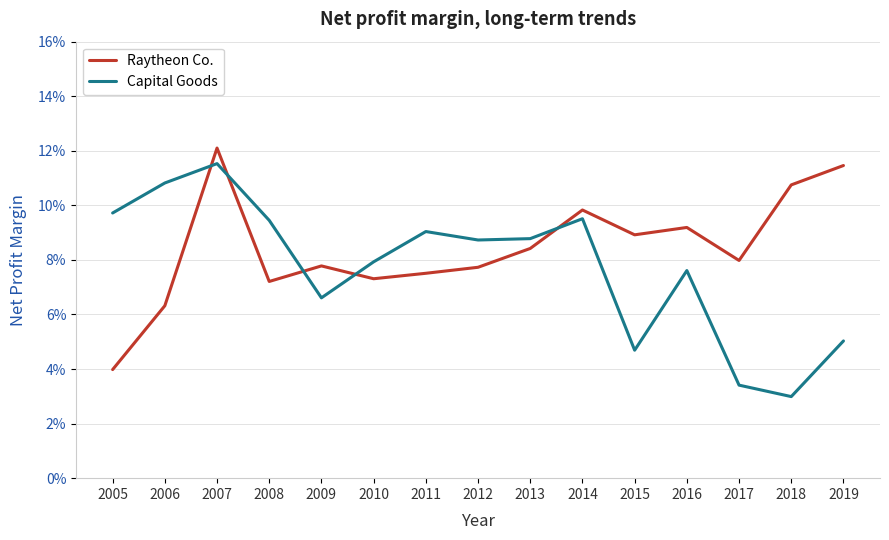

Is this an area chart (filled region under the line)?

No